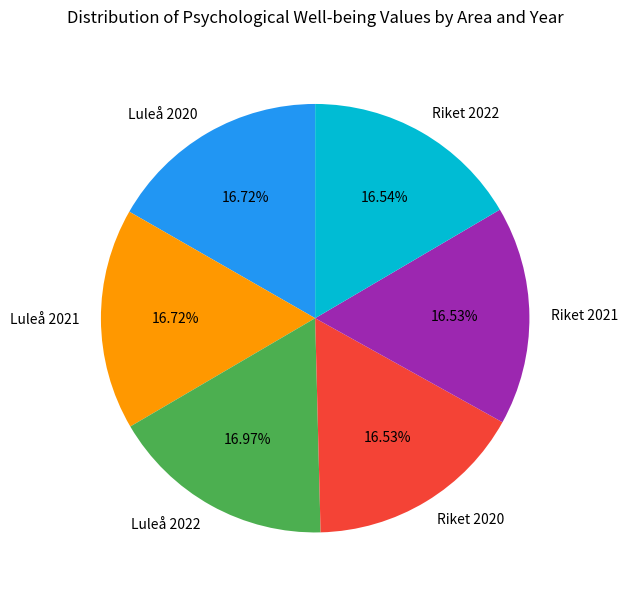

Approximately how many times larger is the value at Riket 2020 compared to Riket 2022?

1.0